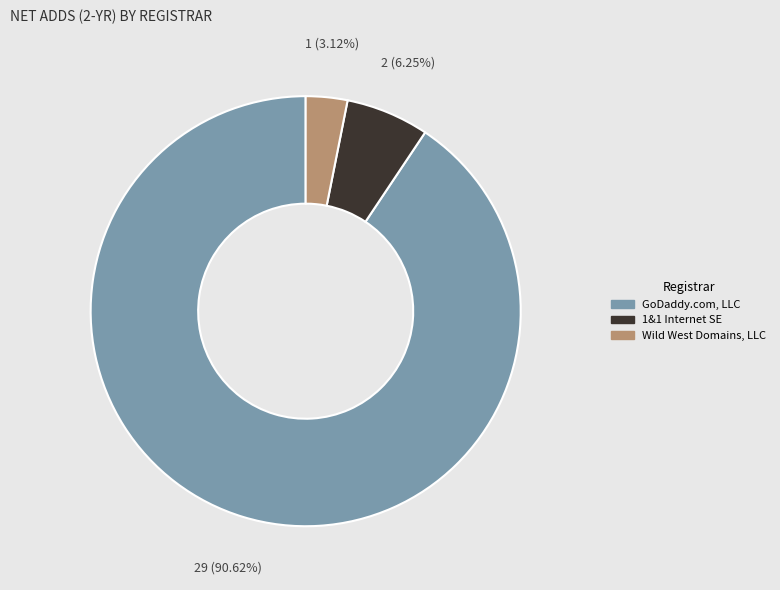

How many segments does this pie chart have?

3